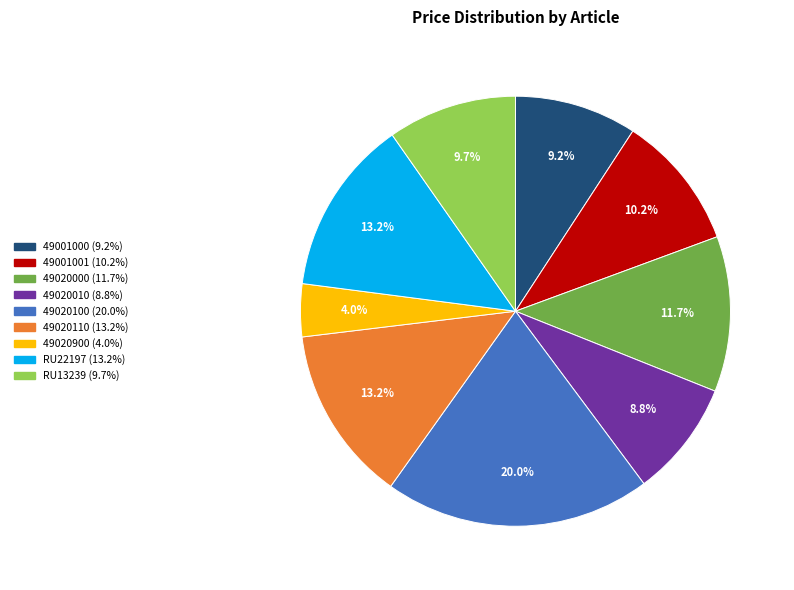

Count the number of slices in the pie.

9